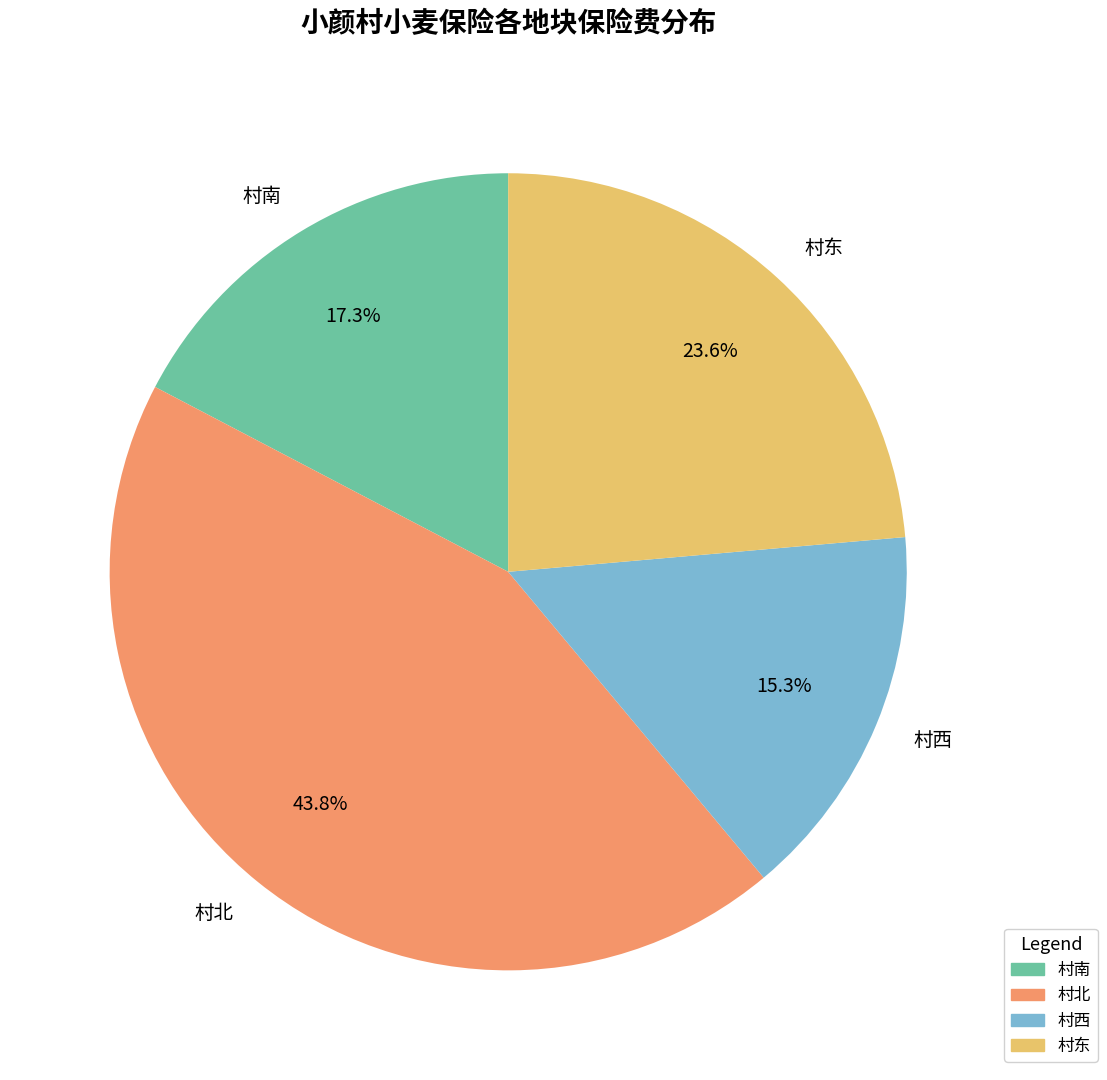

How many slices are in this pie chart?

4